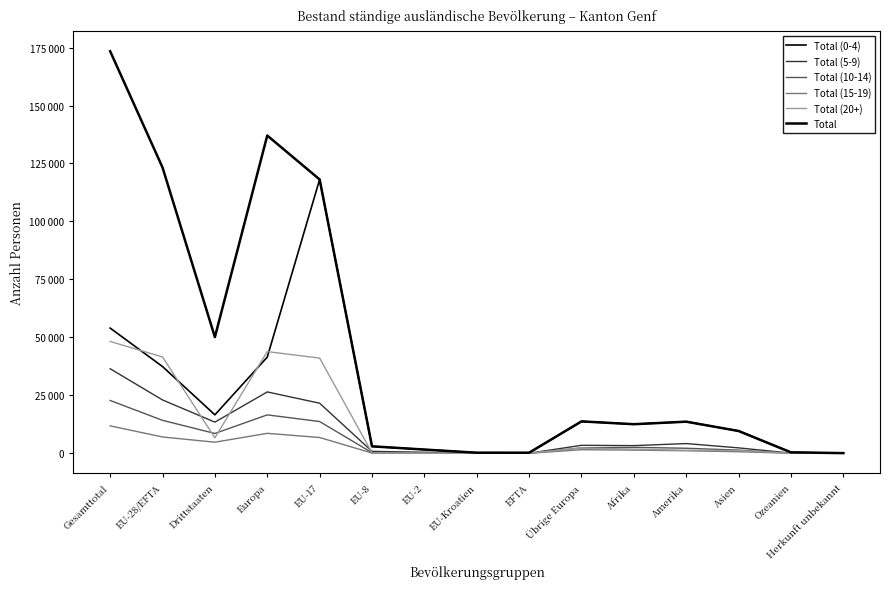

What is the total value across all series at Herkunft unbekannt?

238